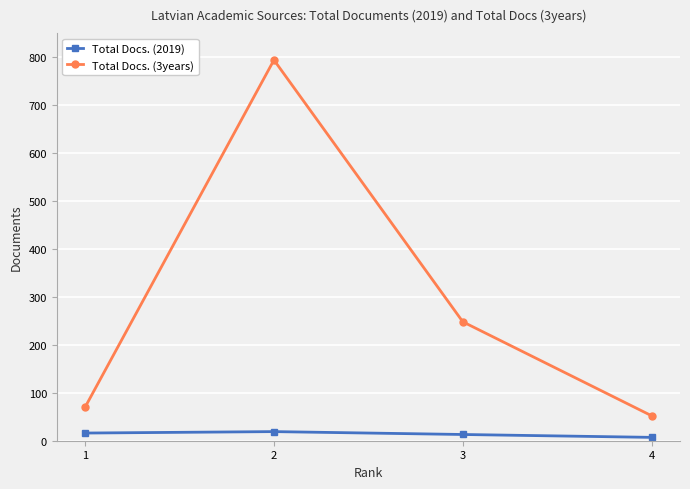

What is the value of the Total Docs. (2019) point at the 2nd from the left?

19